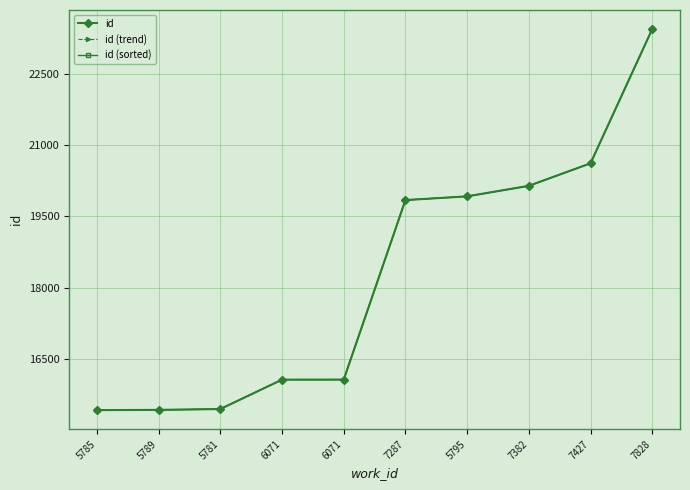

True or false: id (trend) and id (sorted) cross at least once.

False